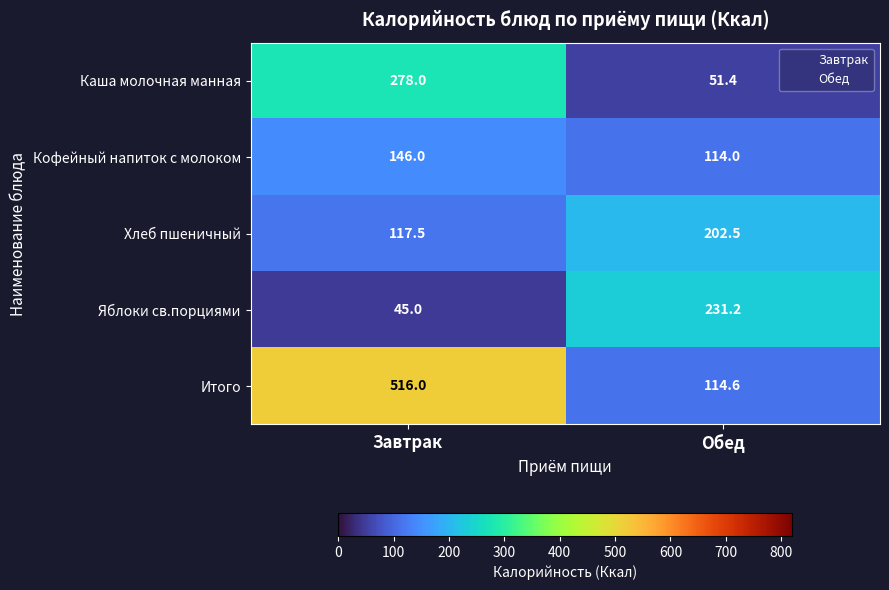

Between Завтрак and Обед, which series saw the biggest shift?

Итого